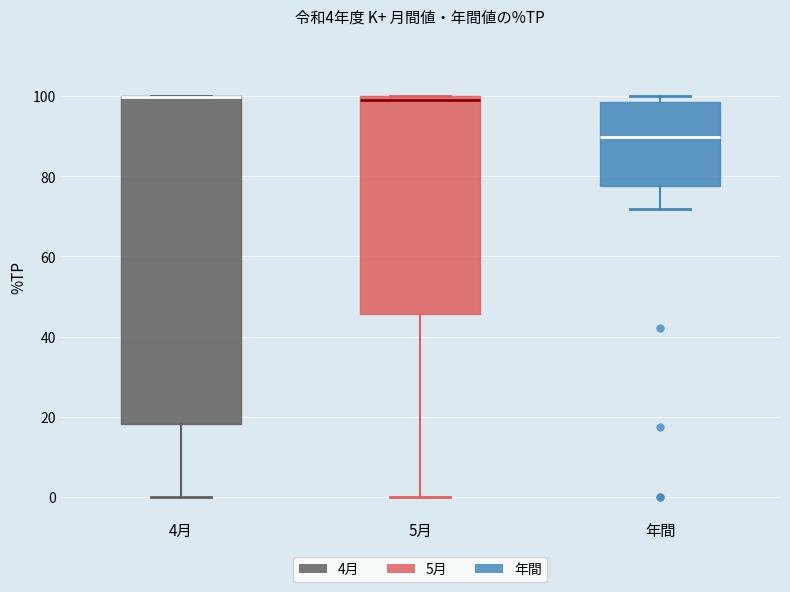

Which box is the tallest, from its lower edge to its upper edge?

4月